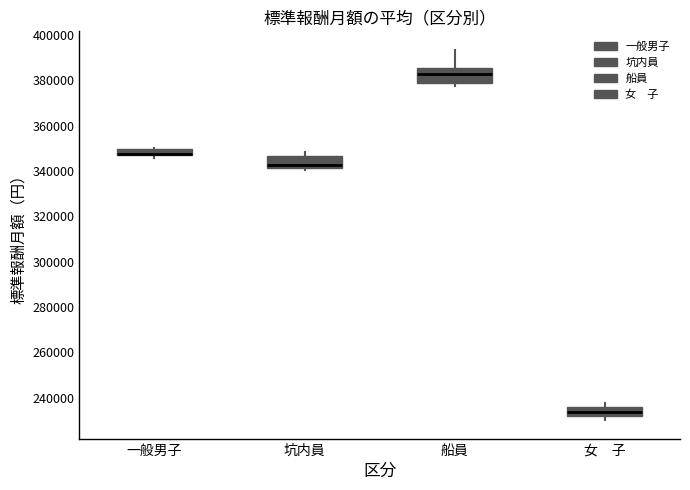

Where is the lower edge of the box for 船員 on the y-axis? The values are not printed on the chart, so give them approximately, as read against the axis.

378000